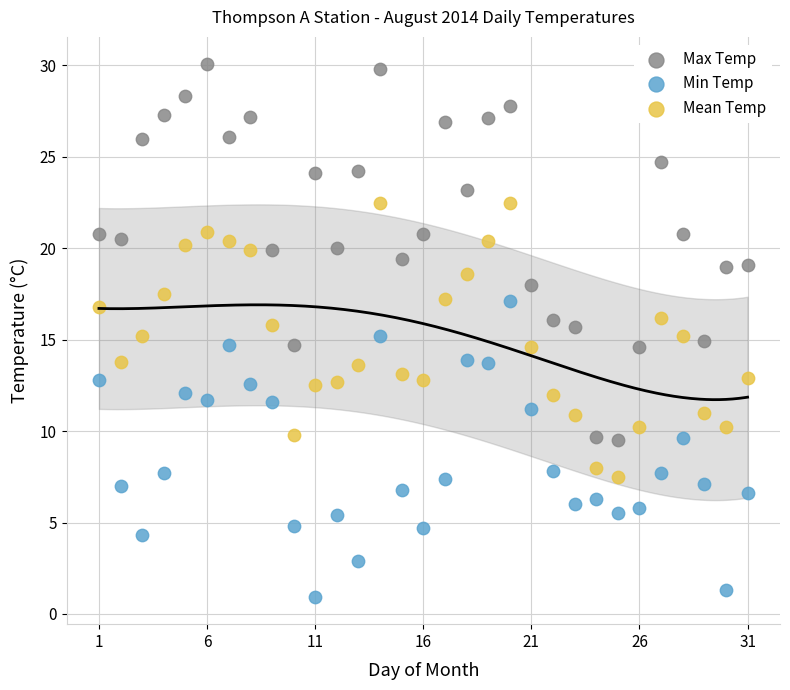

Which series contains the highest Y value?

Max Temp